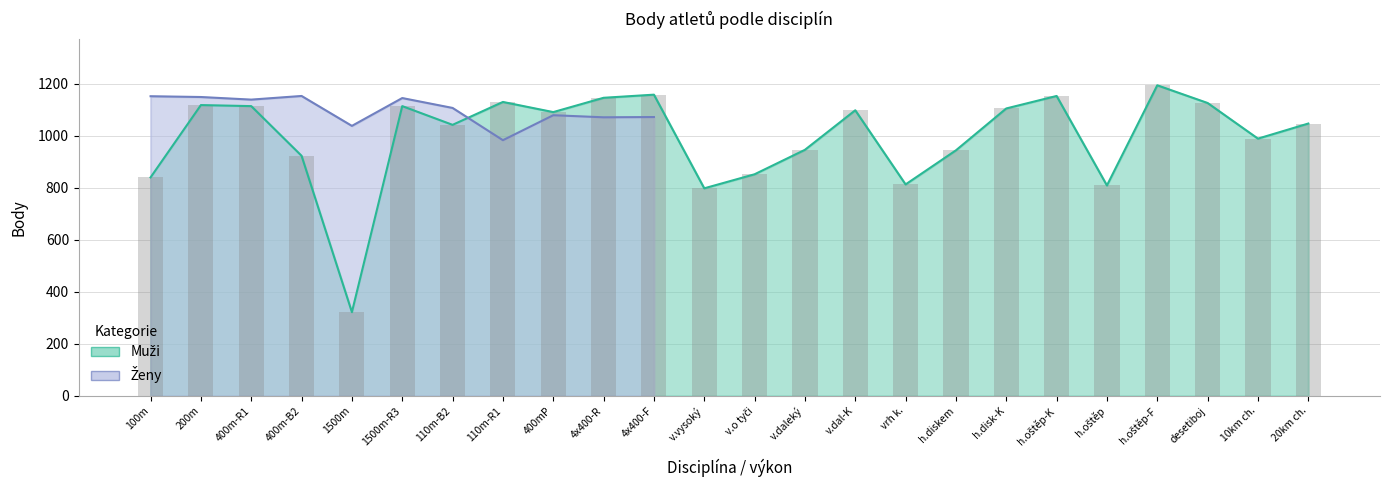

What is the difference between the maximum and second lowest values?

396